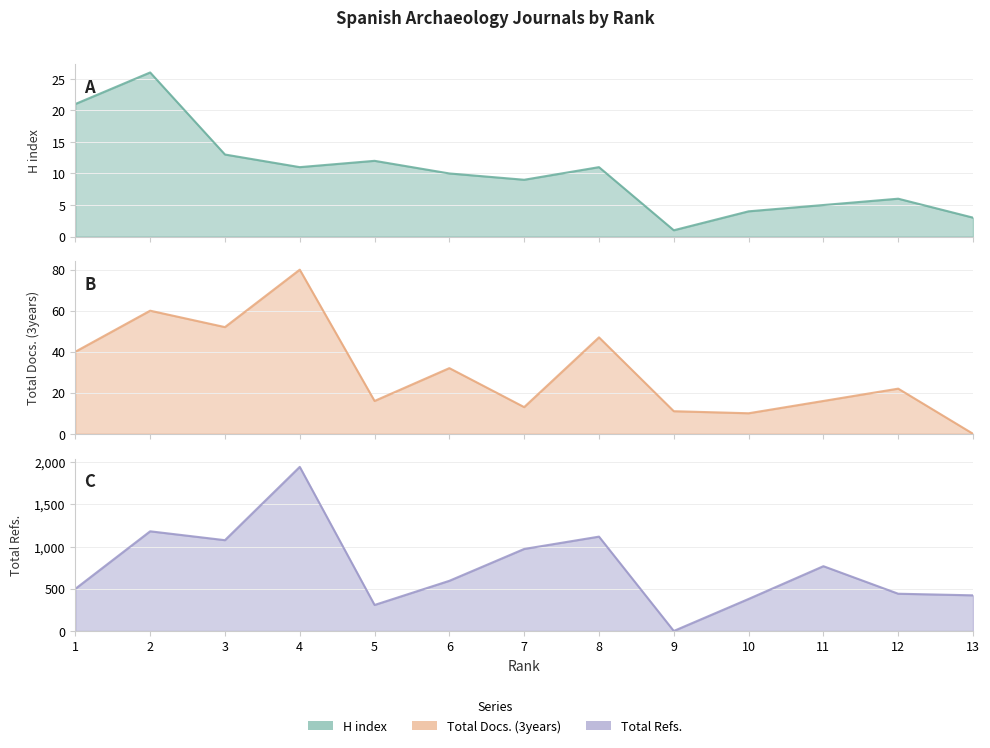

How many values in the H index series exceed 10?

6